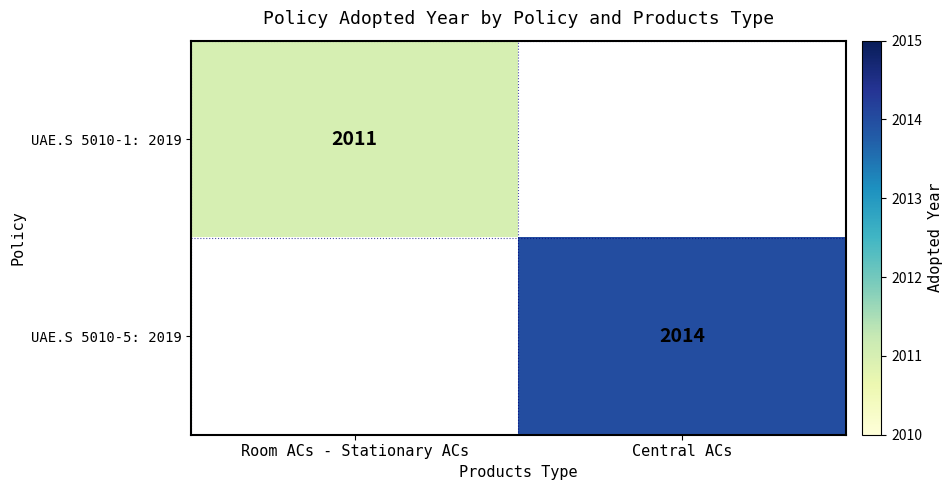

At which category does the chart reach its minimum across all series?

Central ACs